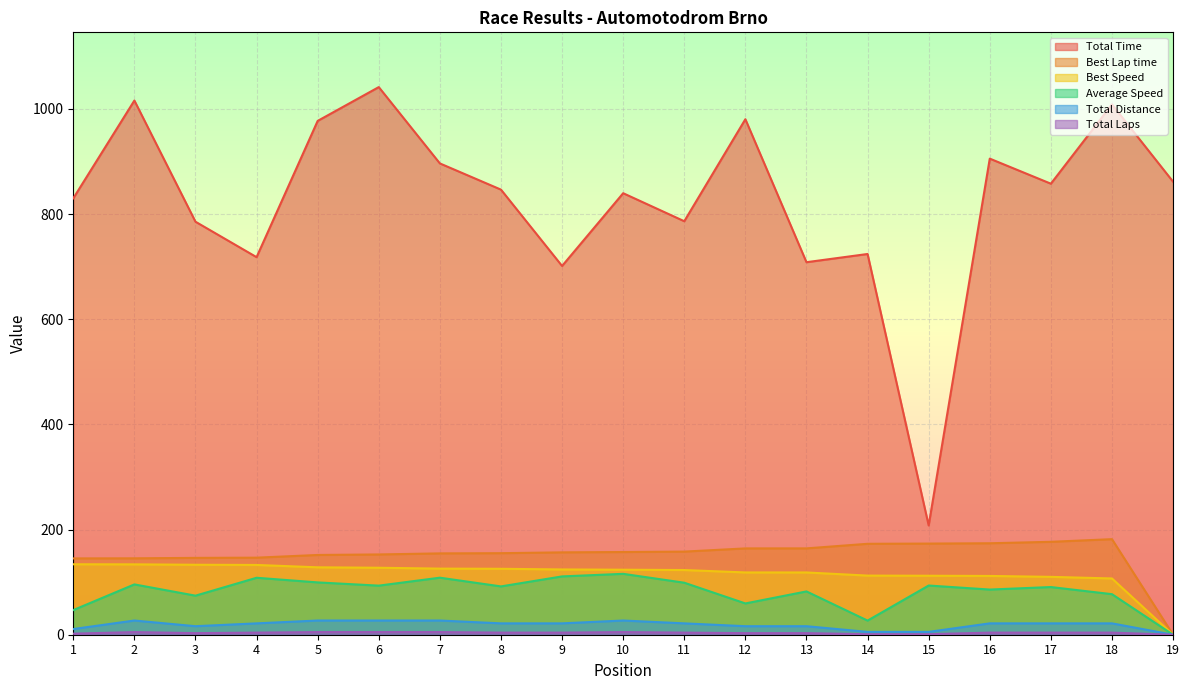

Reading left to right, transcribe all the data shown in this chart.

Total Time: 1=830.1	2=1016.1	3=785.6	4=718.1	5=977.4	6=1041.6	7=896.5	8=846.6	9=701.4	10=839.8	11=786.5	12=980.6	13=708.6	14=724.2	15=207.8	16=905.6	17=857.9	18=1008.7	19=861.7
Best Lap time: 1=145.1	2=145.3	3=146.2	4=146.6	5=151.7	6=152.7	7=154.7	8=155.1	9=156.7	10=157.3	11=158.1	12=164.2	13=164.2	14=172.9	15=173.4	16=174.0	17=176.7	18=181.8	19=0.0
Best Speed: 1=134.0	2=133.8	3=133.1	4=132.7	5=128.2	6=127.4	7=125.7	8=125.4	9=124.2	10=123.7	11=123.0	12=118.5	13=118.4	14=112.5	15=112.2	16=111.8	17=110.1	18=107.0	19=0.0
Average Speed: 1=46.9	2=95.7	3=74.3	4=108.3	5=99.5	6=93.4	7=108.5	8=91.9	9=110.9	10=115.8	11=98.9	12=59.5	13=82.4	14=26.9	15=93.6	16=85.9	17=90.7	18=77.1	19=0.0
Total Distance: 1=10.8	2=27.0	3=16.2	4=21.6	5=27.0	6=27.0	7=27.0	8=21.6	9=21.6	10=27.0	11=21.6	12=16.2	13=16.2	14=5.4	15=5.4	16=21.6	17=21.6	18=21.6	19=0.0
Total Laps: 1=2.0	2=5.0	3=3.0	4=4.0	5=5.0	6=5.0	7=5.0	8=4.0	9=4.0	10=5.0	11=4.0	12=3.0	13=3.0	14=1.0	15=1.0	16=4.0	17=4.0	18=4.0	19=0.0